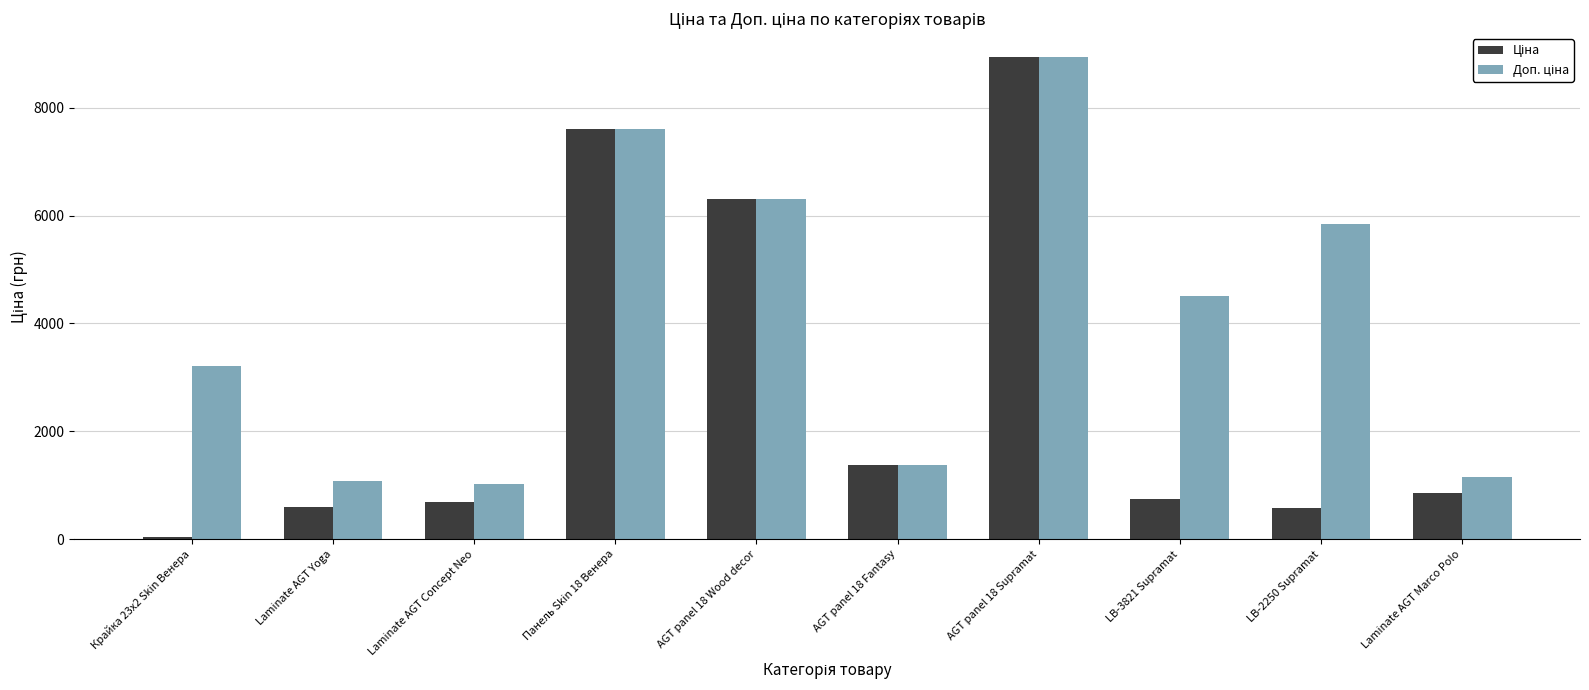

How many data points does each series have?

10